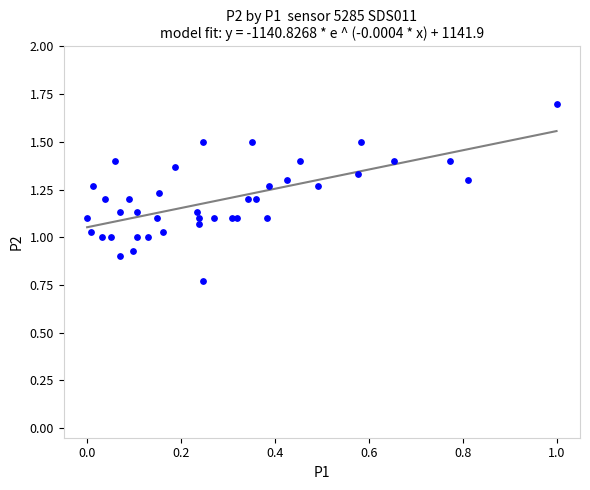

Count the number of points in this scatter plot.

40